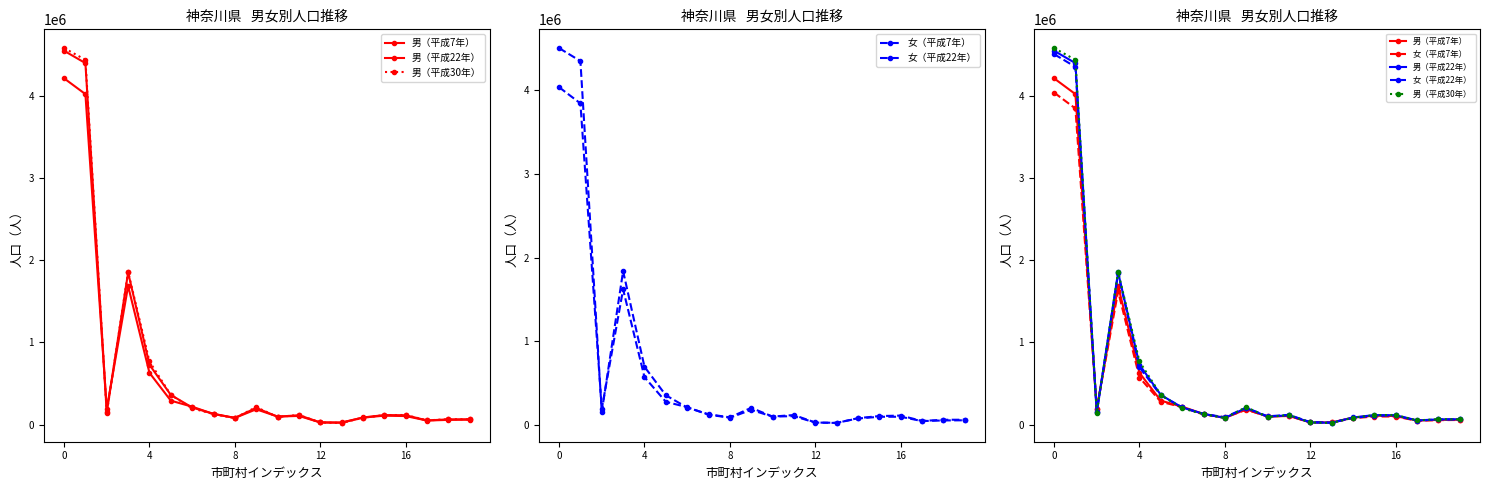

The value of 男（平成30年） at 13 is 31851. True or false?

False